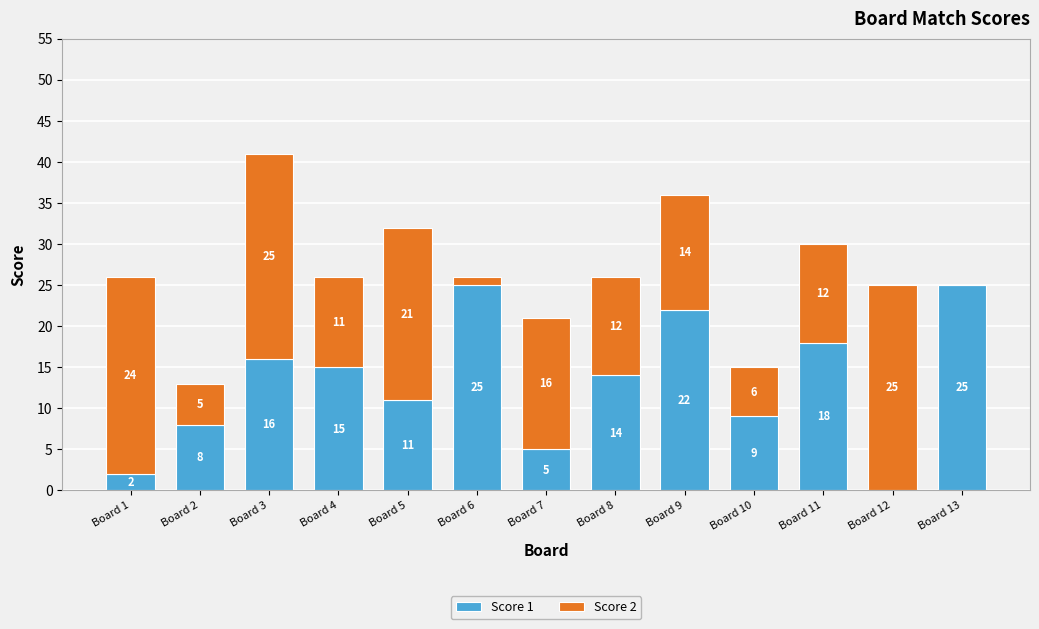

The Score 1 series shows 4 at Board 2. True or false?

False